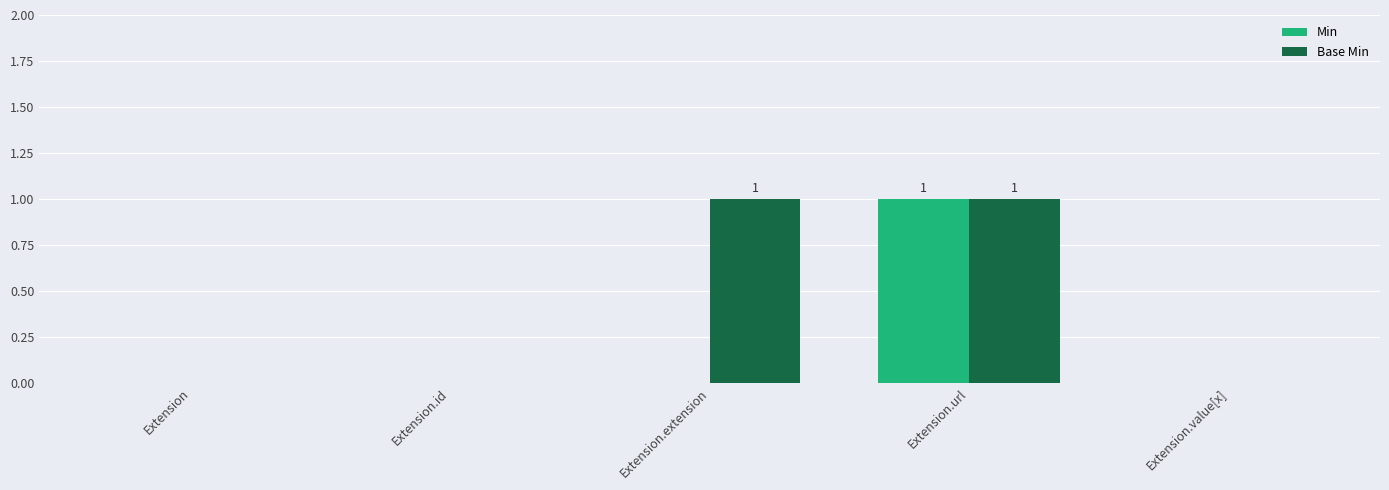

The Min series shows 0 at Extension.value[x]. True or false?

True